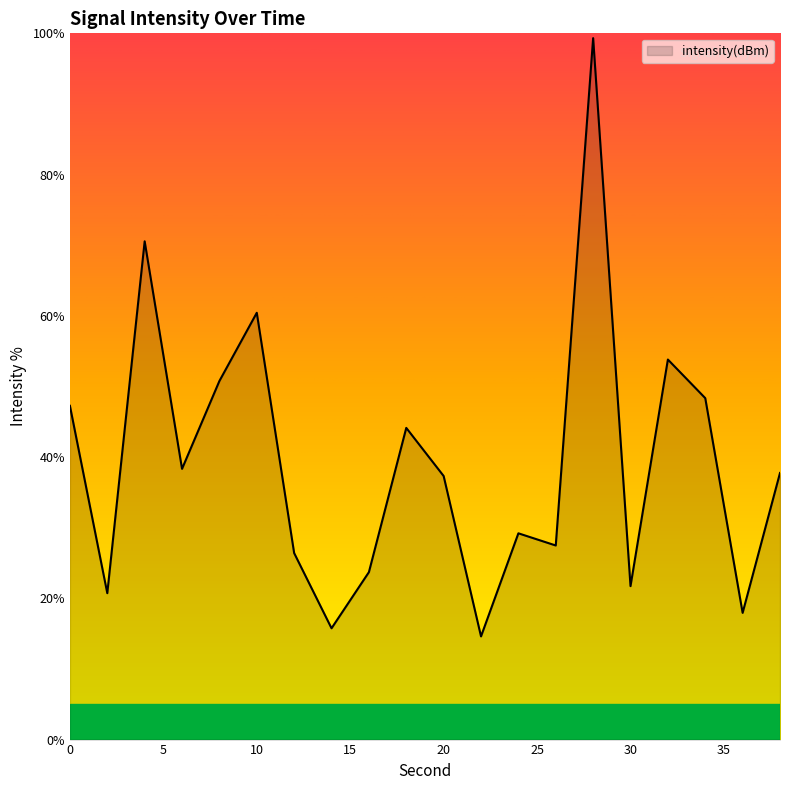

Does the chart display data point markers on the line(s)?

No